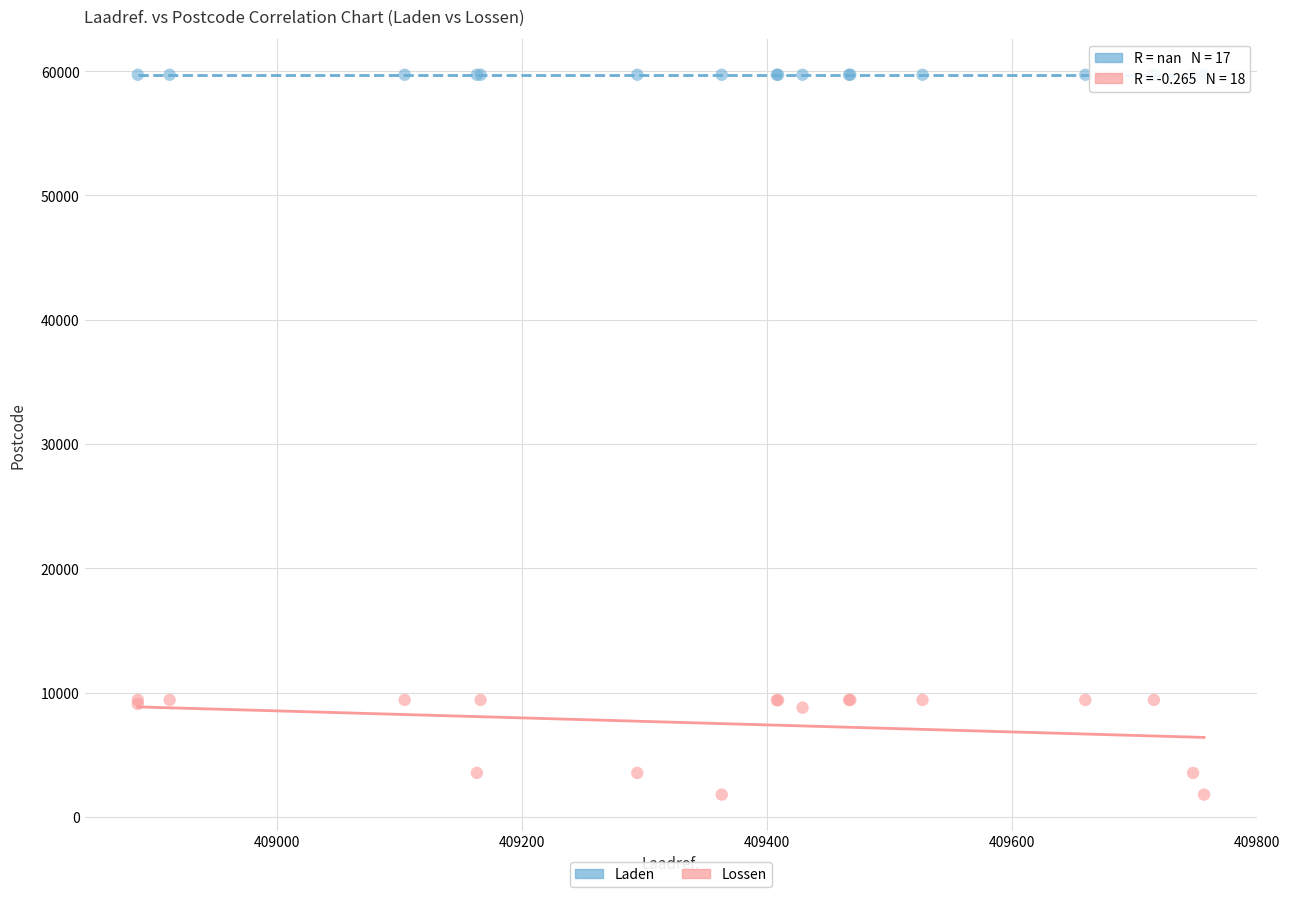

Which series contains the lowest Y value?

Lossen